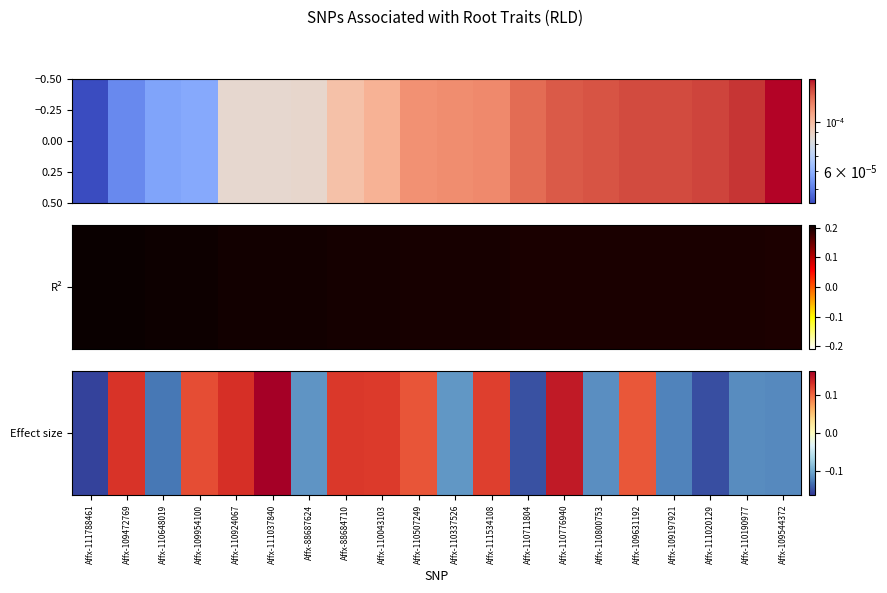

Reading left to right, what are all the values shown in this chart?

-0.2	0.1	-0.1	0.1	0.1	0.2	-0.1	0.1	0.1	0.1	-0.1	0.1	-0.1	0.1	-0.1	0.1	-0.1	-0.2	-0.1	-0.1